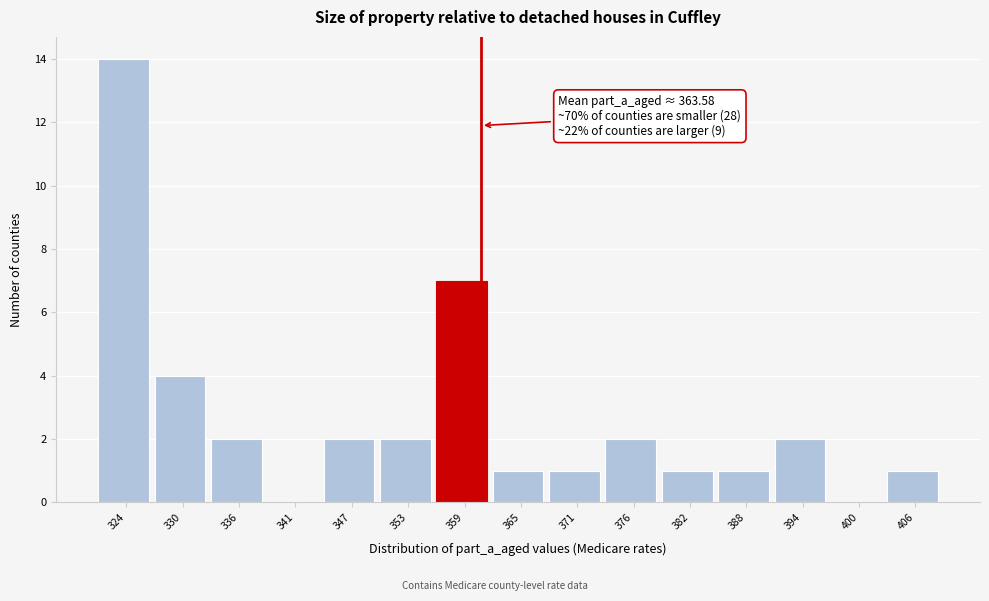

Reading right to left, list all the values displayed in this chart.

406=1	400=0	394=2	388=1	382=1	376=2	371=1	365=1	359=7	353=2	347=2	341=0	336=2	330=4	324=14